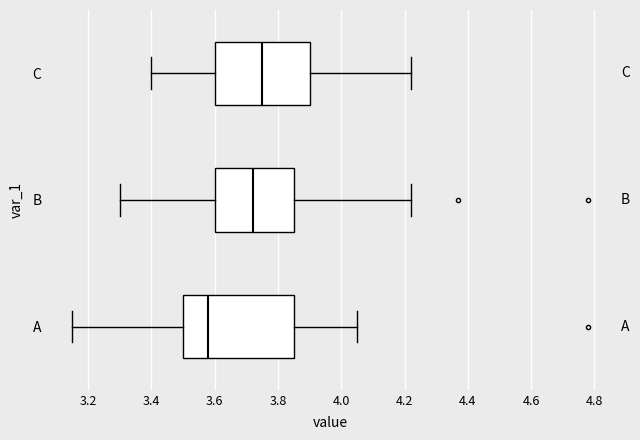

Which box is the widest, from its left edge to its right edge?

A